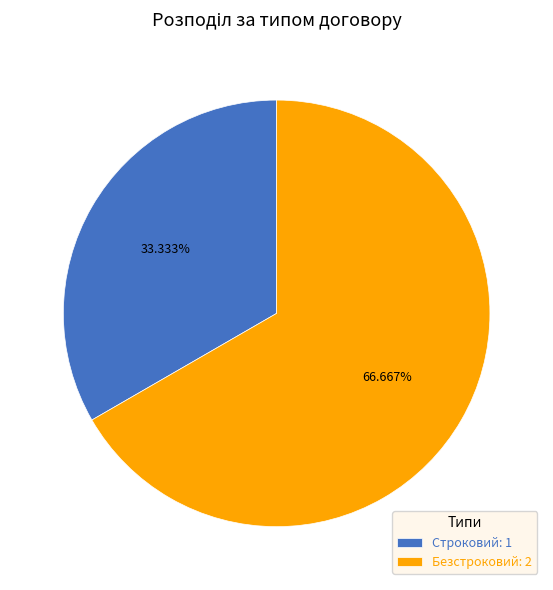

True or false: Безстроковий accounts for 62% of the total.

False